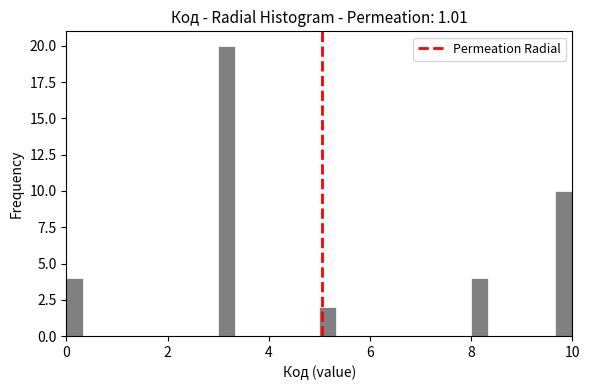

Around what value on the x-axis is the tallest bar? Give the approximate position of its centre, as read against the axis.

3.2